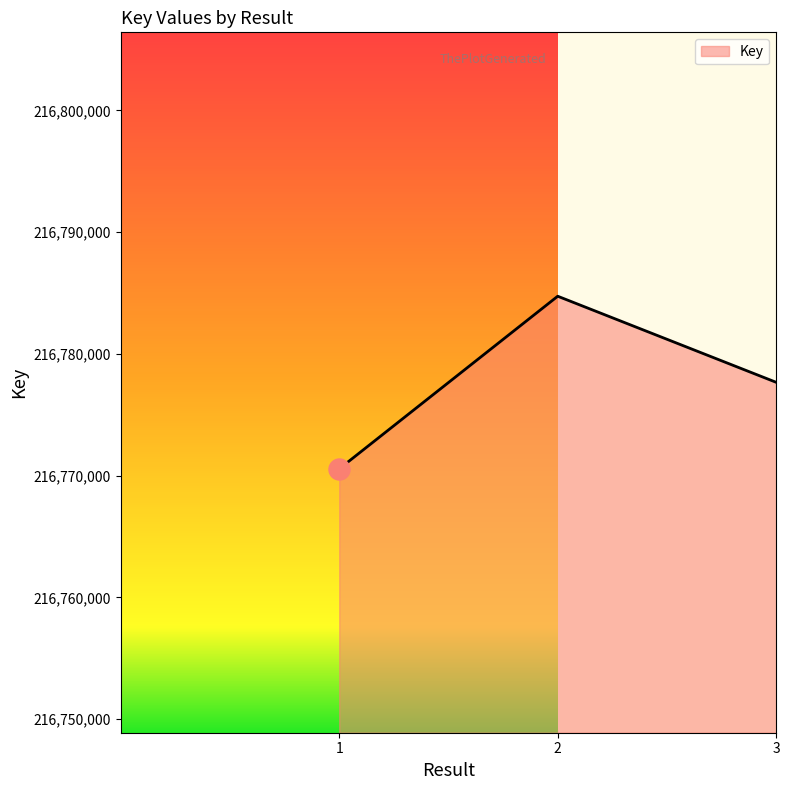

Which has a higher value, 1 or 3?

3